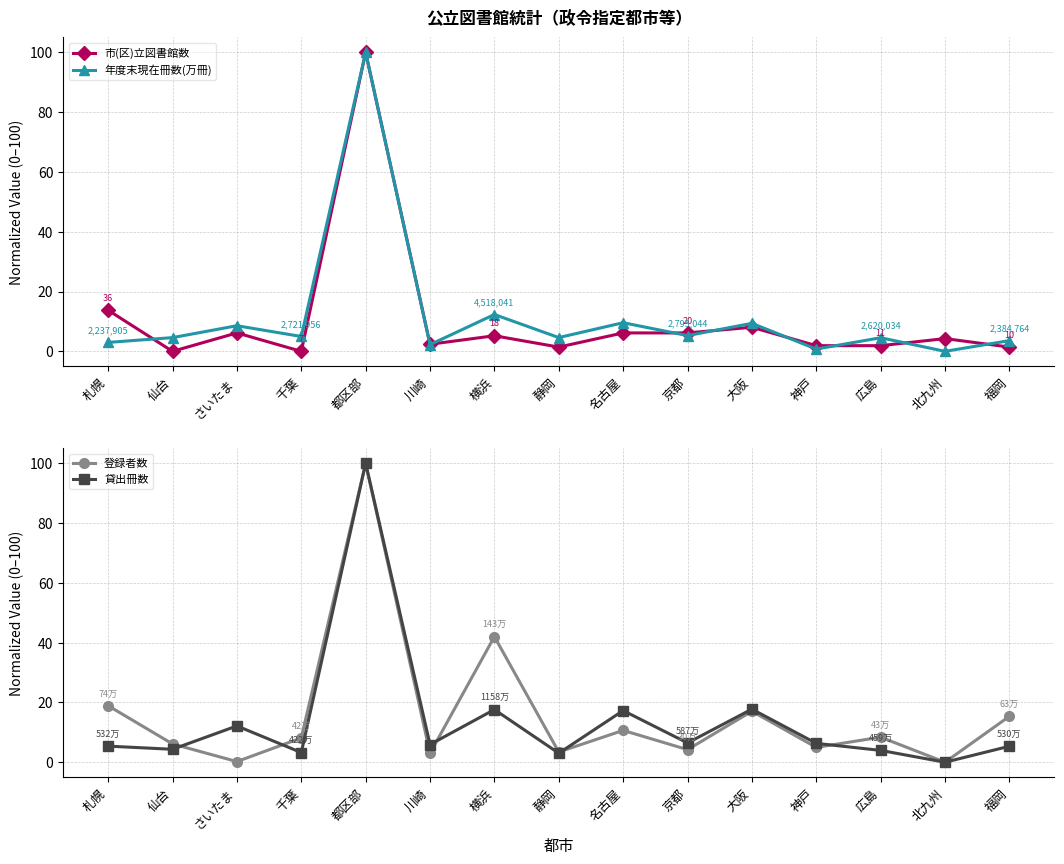

What is the average value of the 市(区)立図書館数 series?

10.6